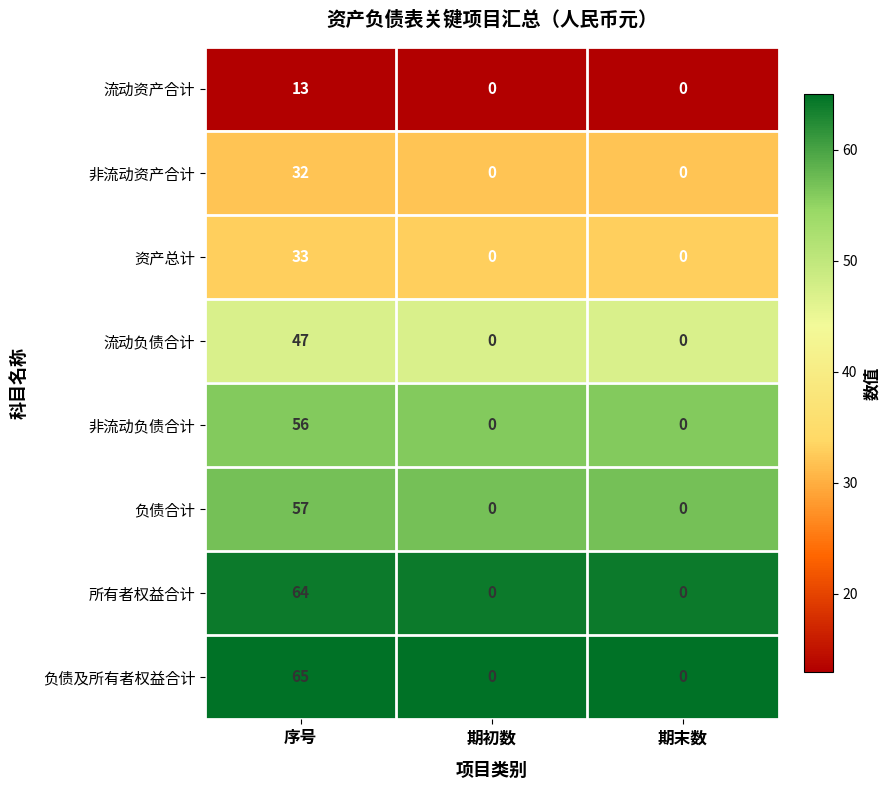

What is the difference between the 流动资产合计 values at 序号 and 期末数?

13